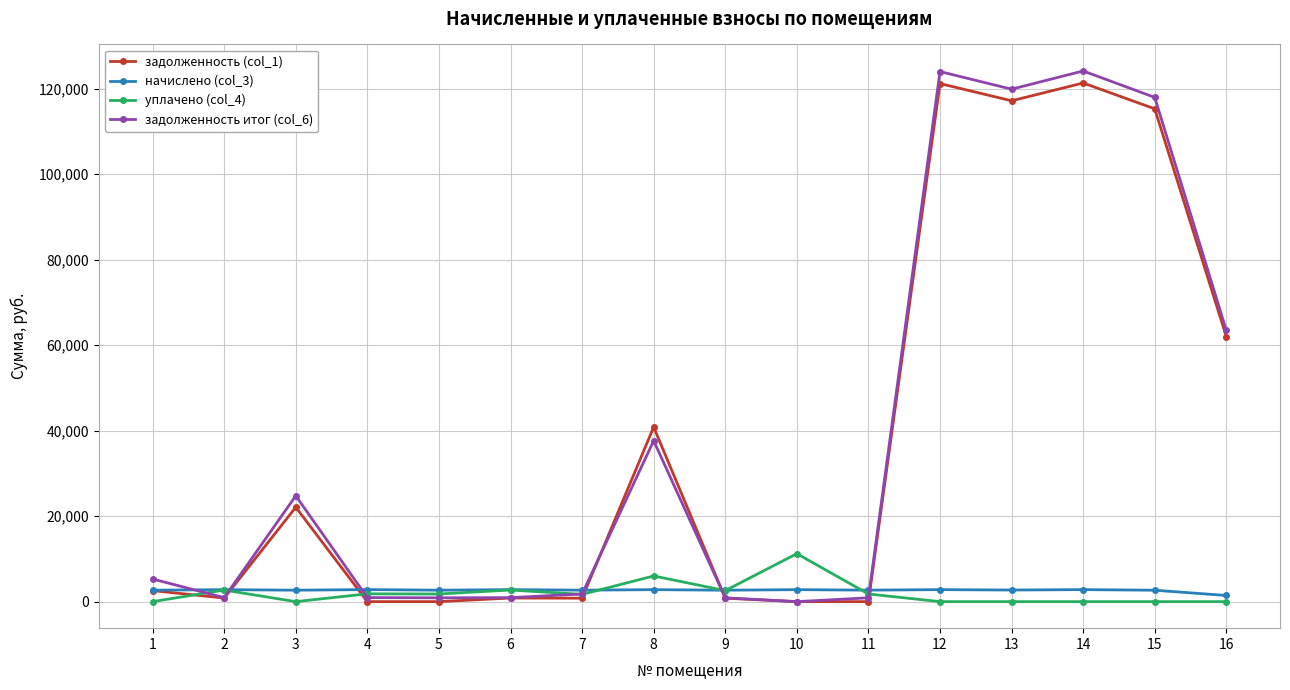

Is the value of задолженность итог (col_6) at 14 greater than the value of начислено (col_3) at 10?

Yes